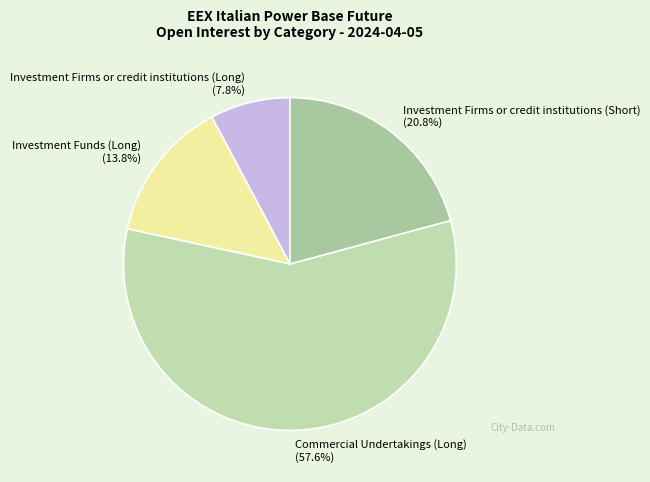

What is the ratio of the value at Commercial Undertakings (Long) to the value at Investment Firms or credit institutions (Short)?

2.8